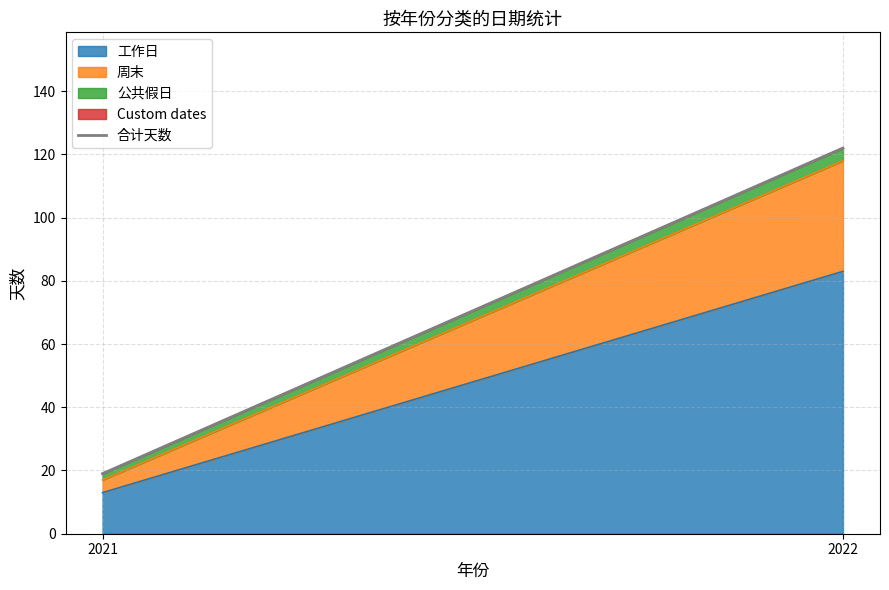

Reading left to right, transcribe all the data shown in this chart.

19	122